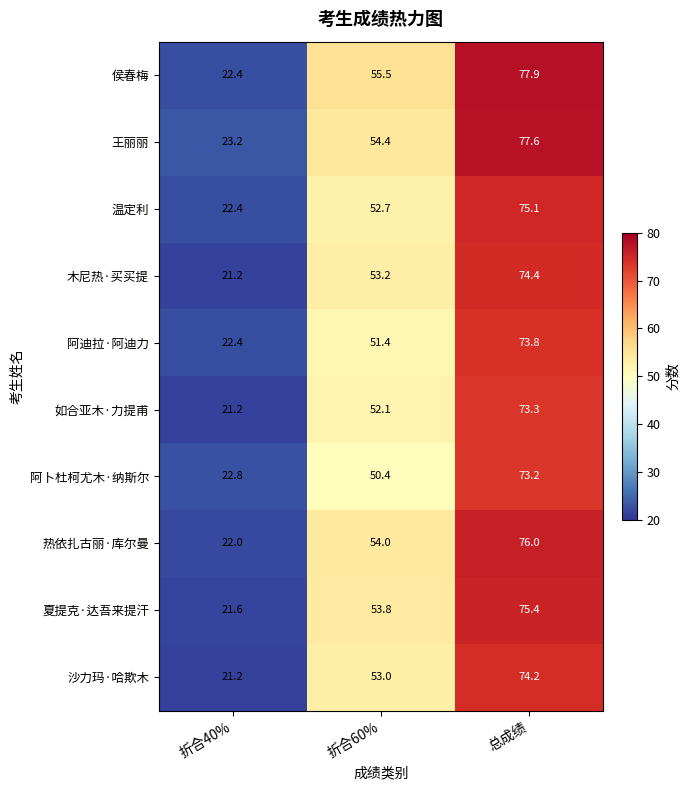

What is the difference between the 温定利 values at 折合40% and 总成绩?

52.7